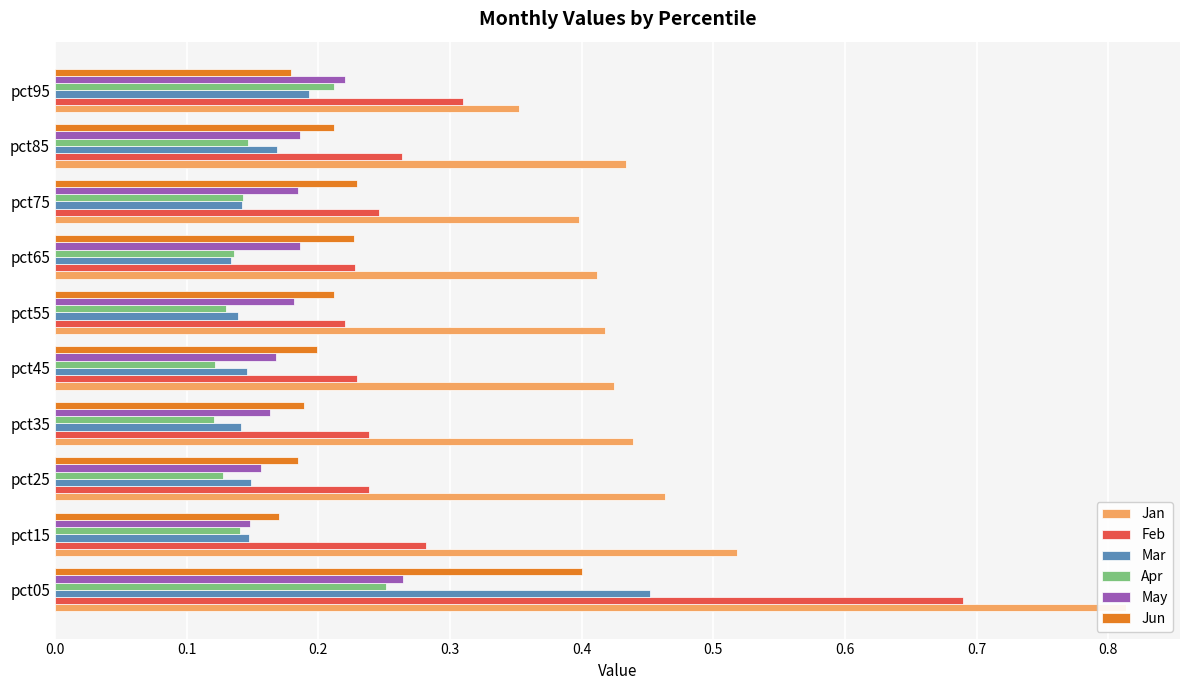

What is the difference between the maximum and second lowest values in the Feb series?

0.5